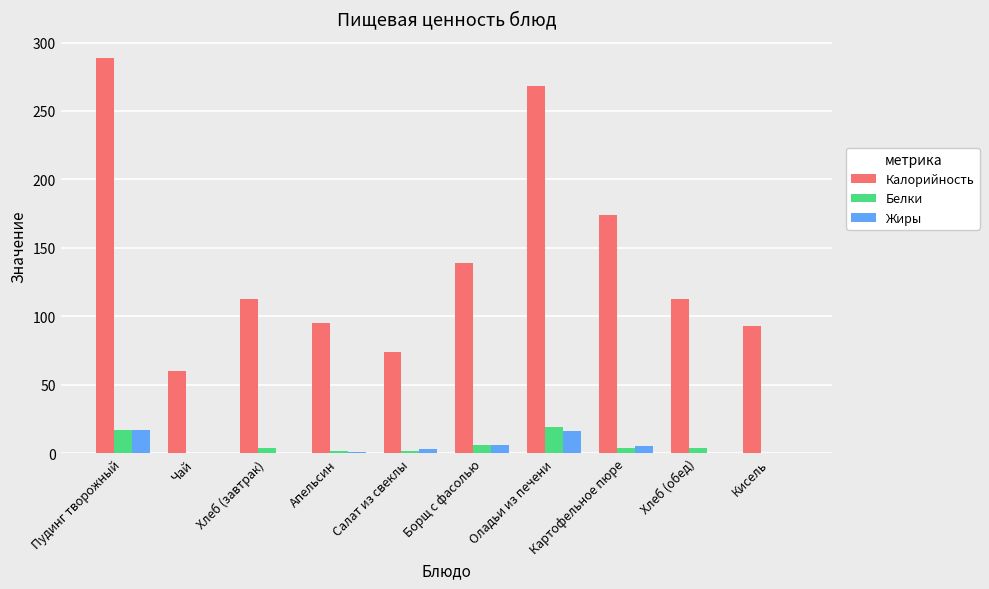

Which series changed the most between Оладьи из печени and Хлеб (обед)?

Калорийность